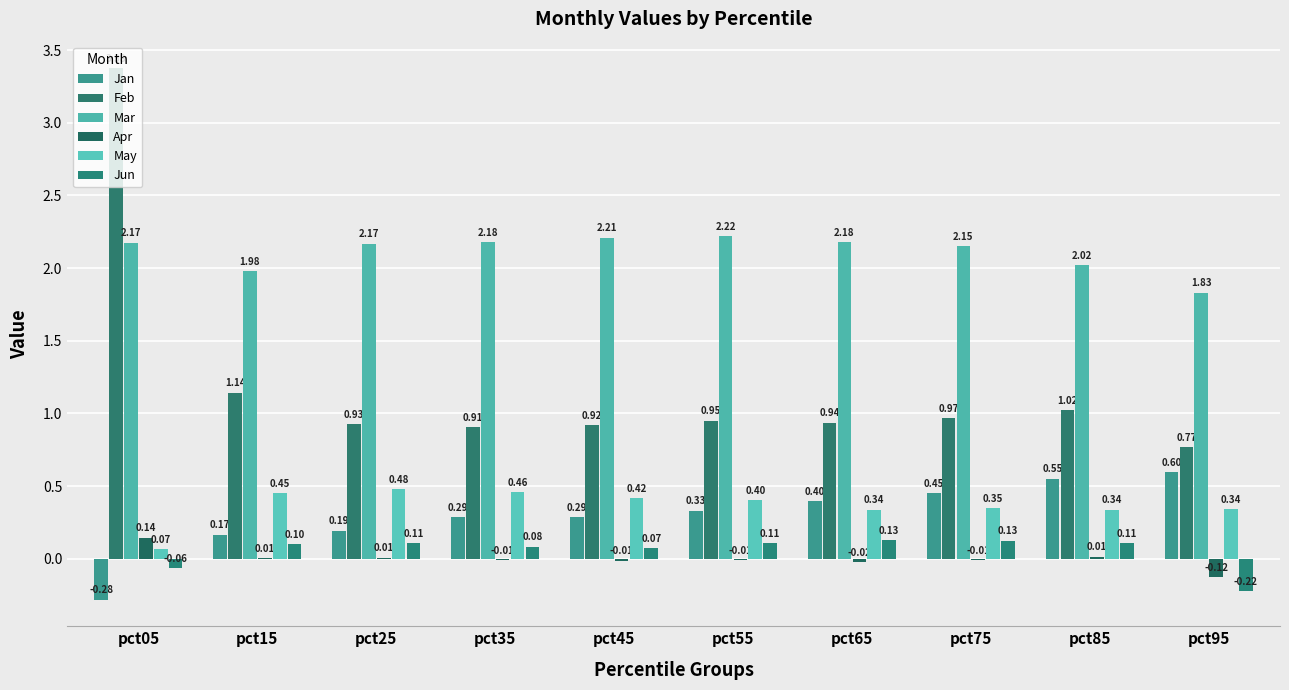

How many data points in Mar are above 2?

8